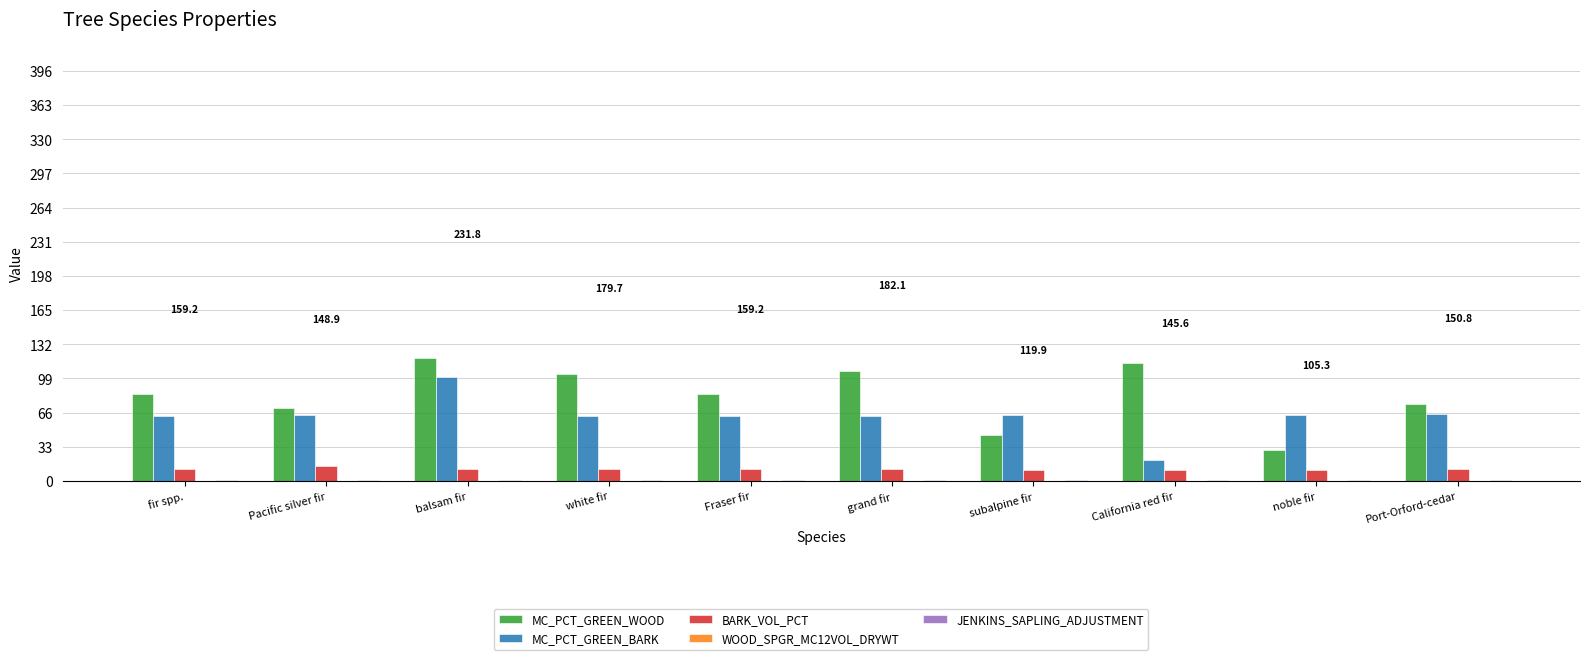

At which category is the sum across all series the highest?

balsam fir